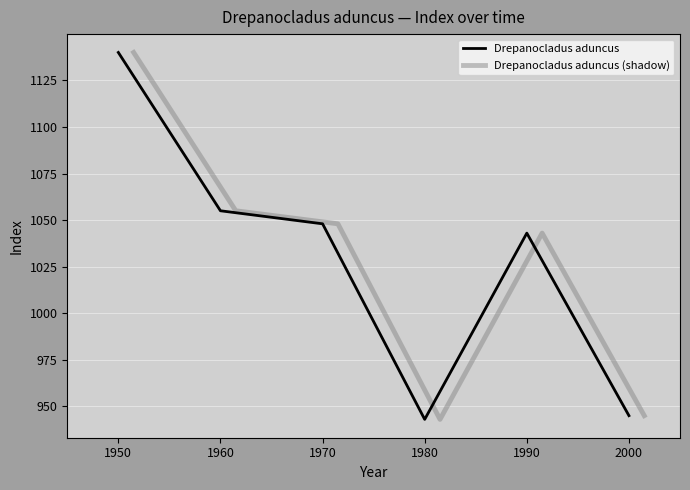

How many lines are shown in the chart?

2